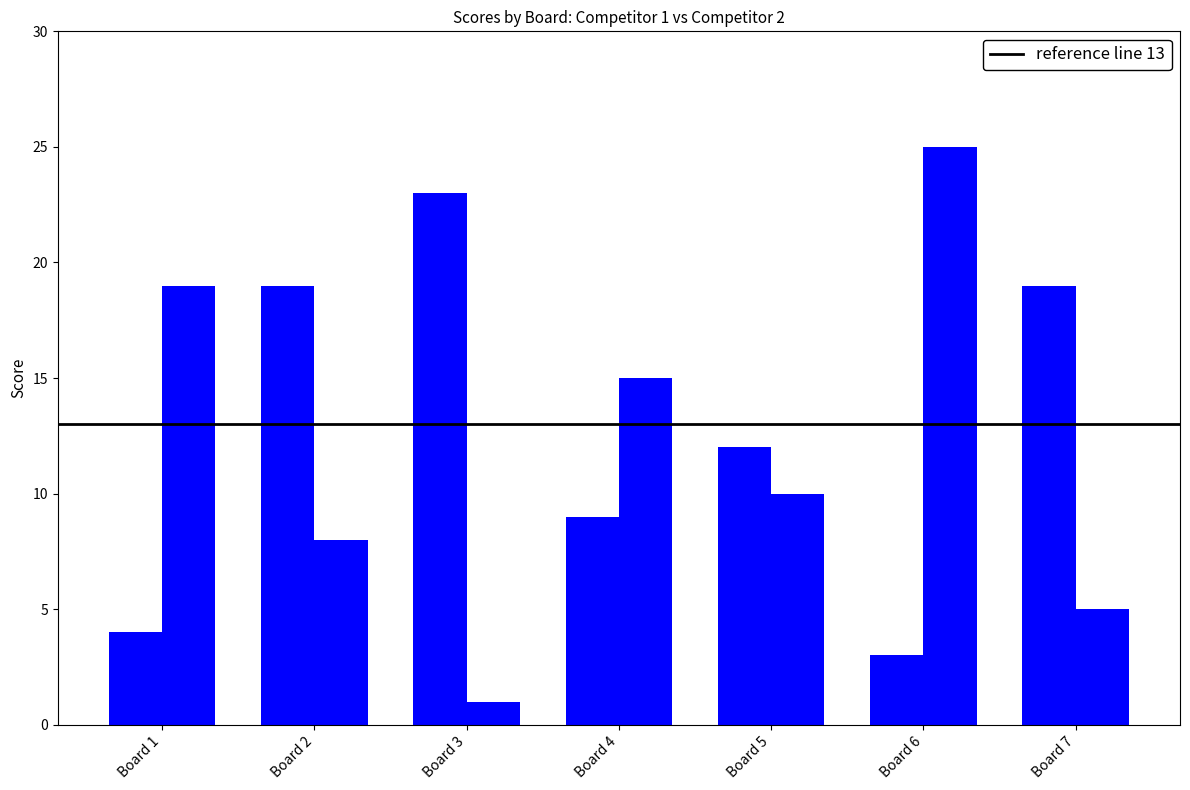

Reading left to right, extract all data points from this chart.

Score 1: Board 1=4	Board 2=19	Board 3=23	Board 4=9	Board 5=12	Board 6=3	Board 7=19
Score 2: Board 1=19	Board 2=8	Board 3=1	Board 4=15	Board 5=10	Board 6=25	Board 7=5